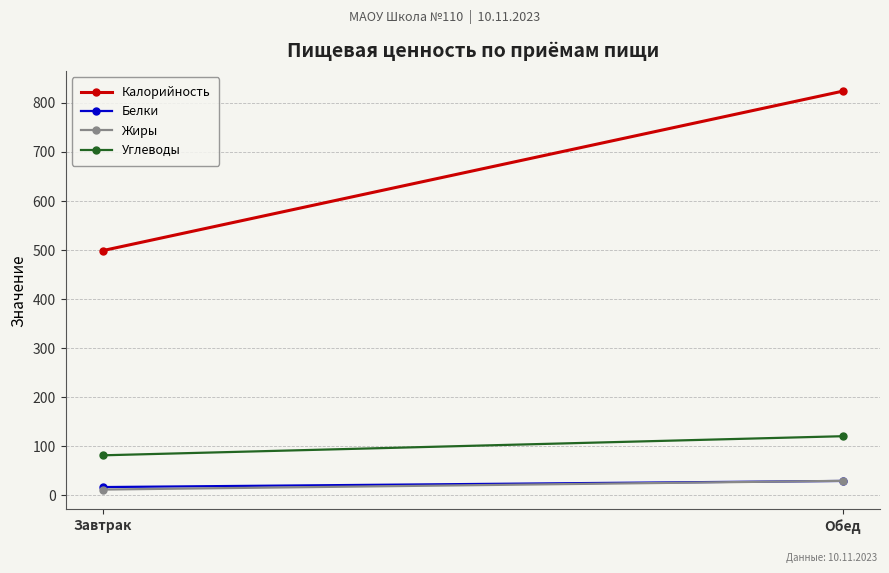

What is the sum of all Калорийность values?

1322.9